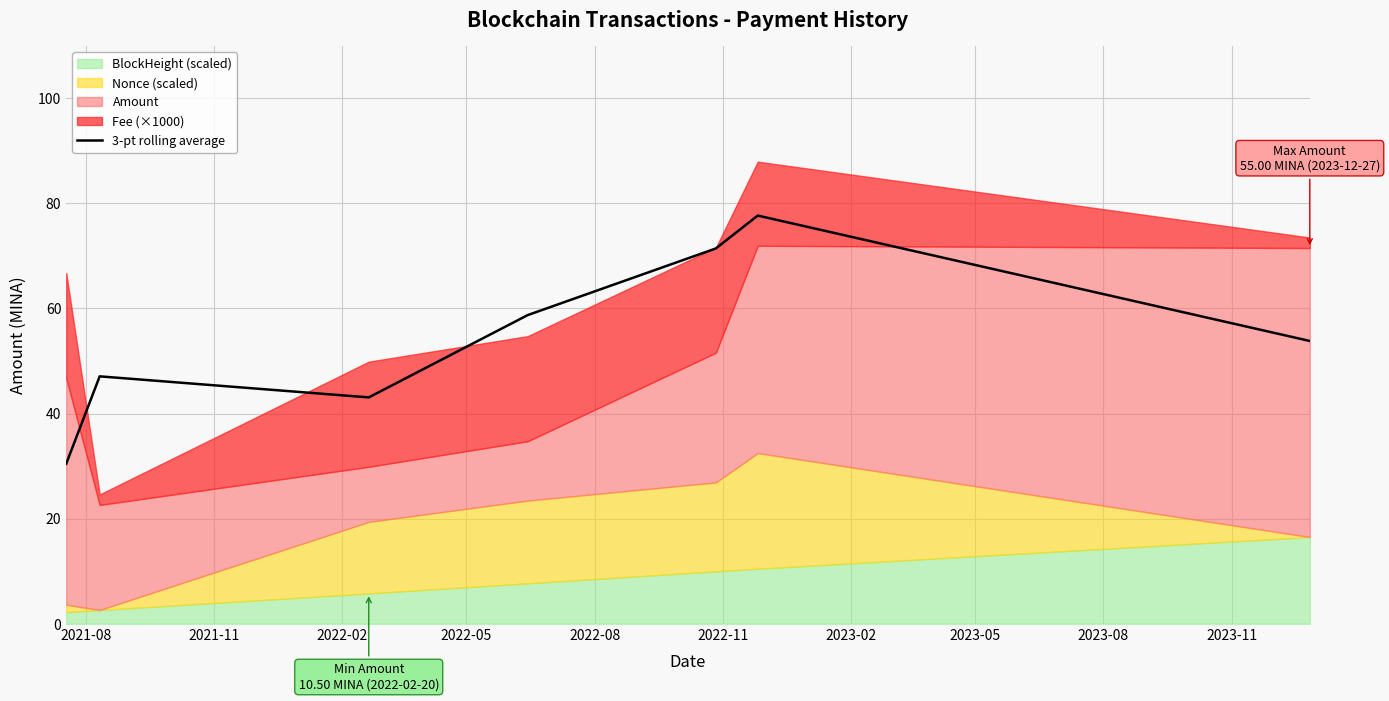

What is the highest value of the 3-pt rolling average series?

77.7